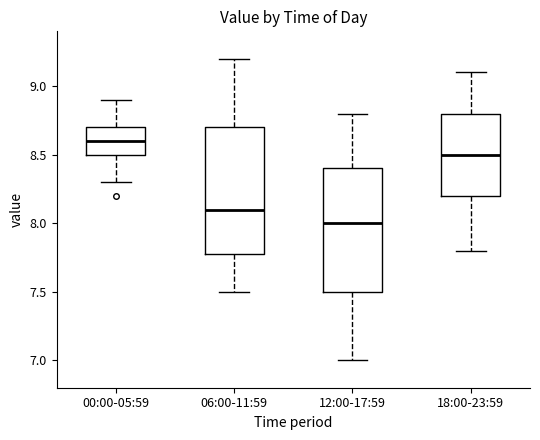

Where does the upper whisker of the box for 00:00-05:59 end on the y-axis? The values are not printed on the chart, so give them approximately, as read against the axis.

8.9